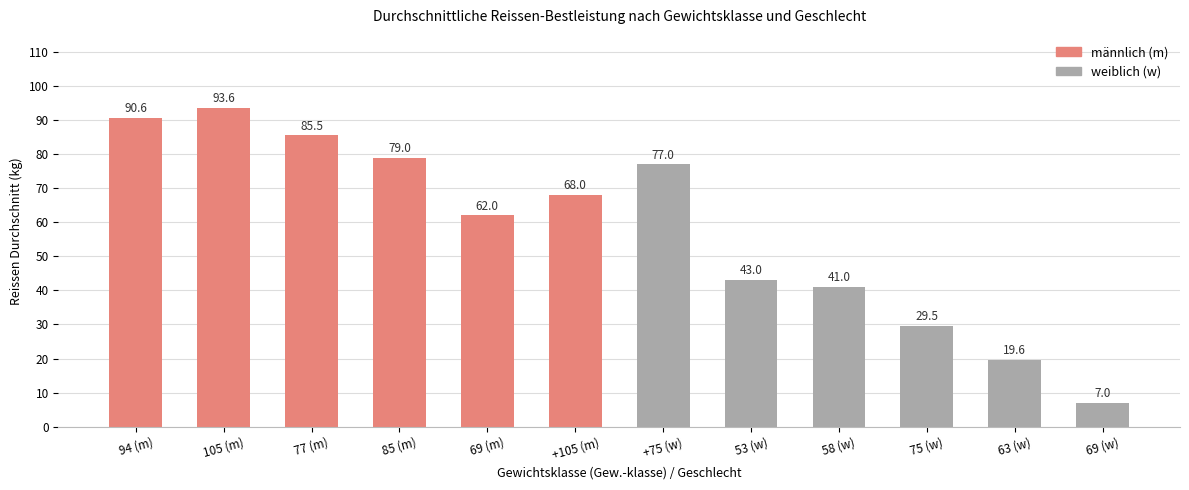

Which category has the highest value across all series?

105 (m)